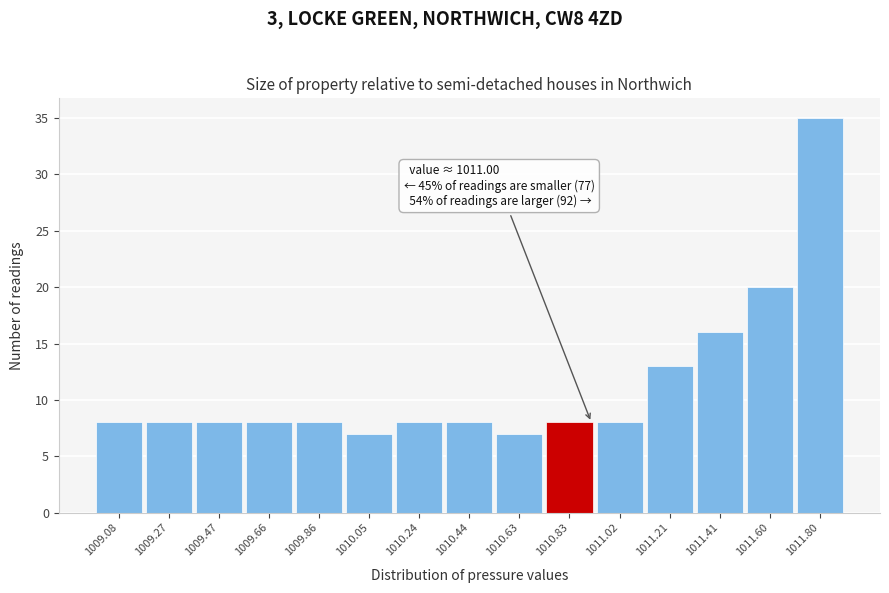

Reading right to left, what are all the values shown in this chart?

1011.80=35	1011.60=20	1011.41=16	1011.21=13	1011.02=8	1010.83=8	1010.63=7	1010.44=8	1010.24=8	1010.05=7	1009.86=8	1009.66=8	1009.47=8	1009.27=8	1009.08=8